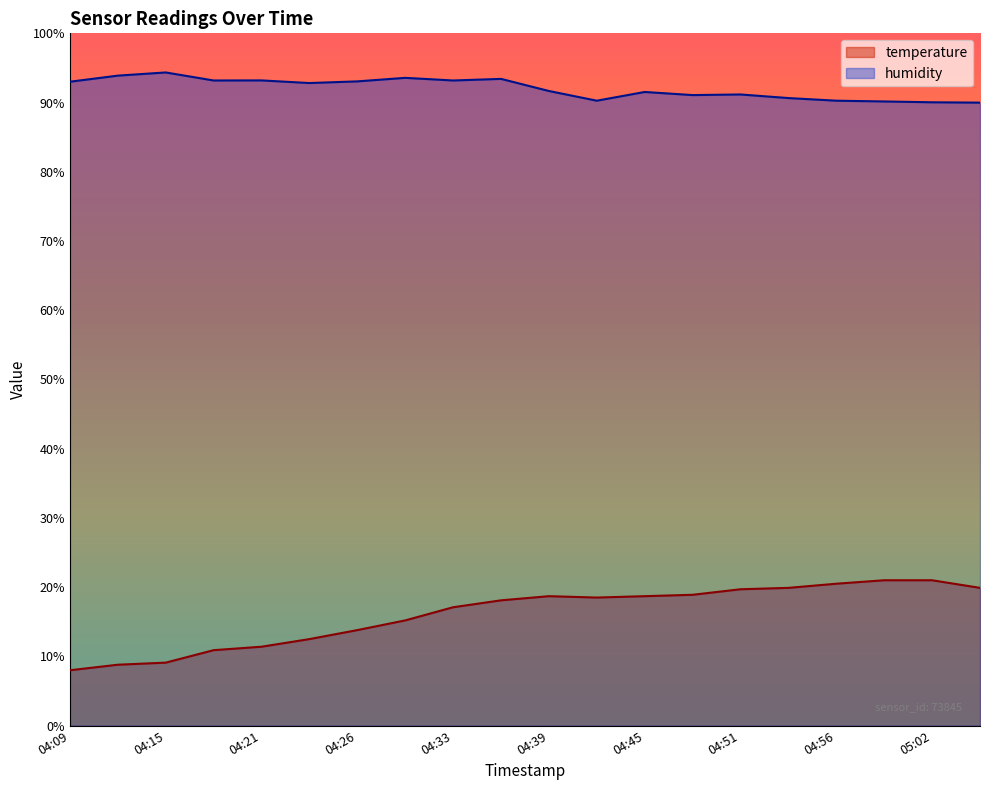

How many interior local peaks does the temperature series have?

1